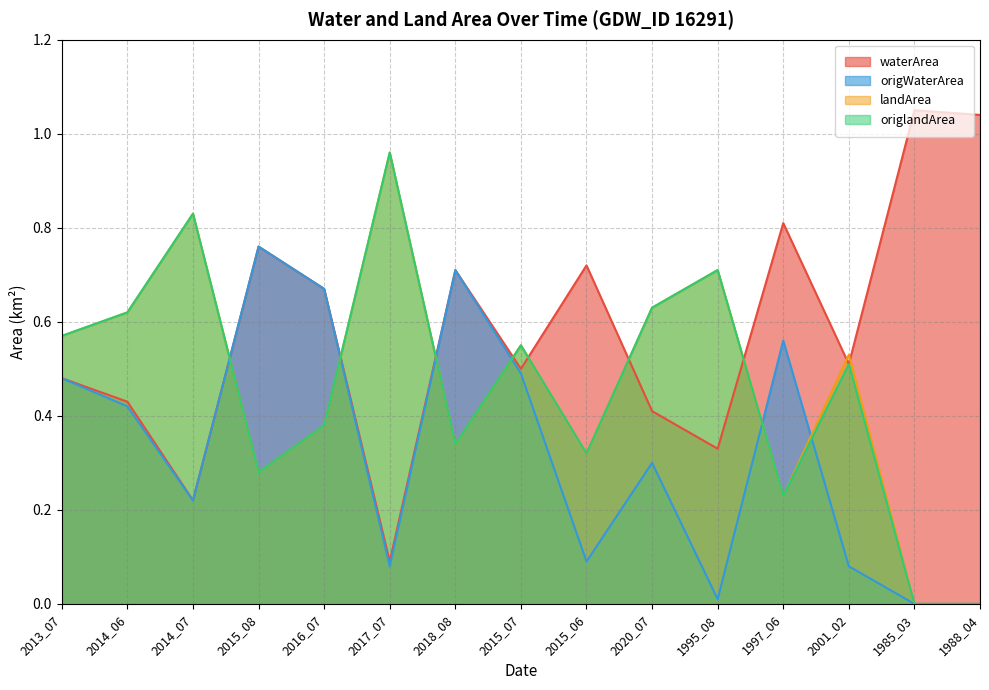

At which category is the sum across all series the highest?

2014_07